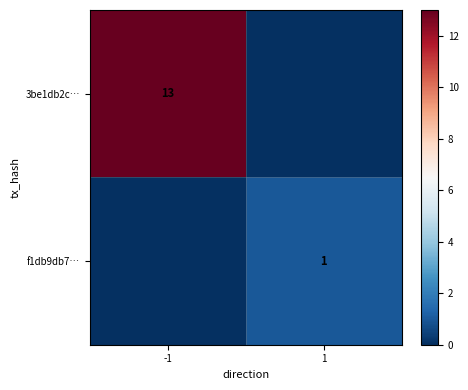

The 3be1db2c… series shows 23 at -1. True or false?

False